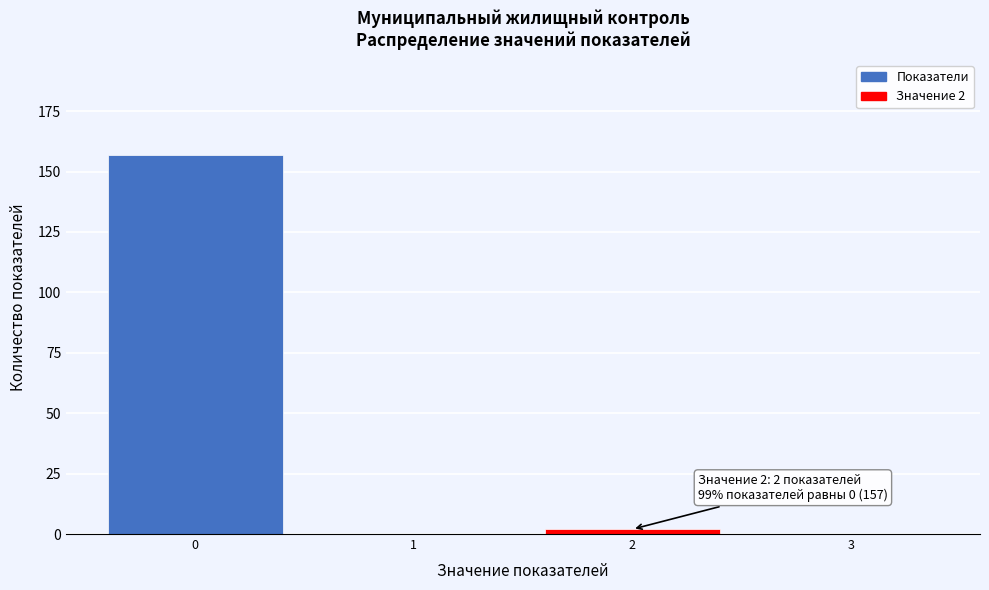

Reading right to left, list all the values displayed in this chart.

3=0	2=2	1=0	0=157